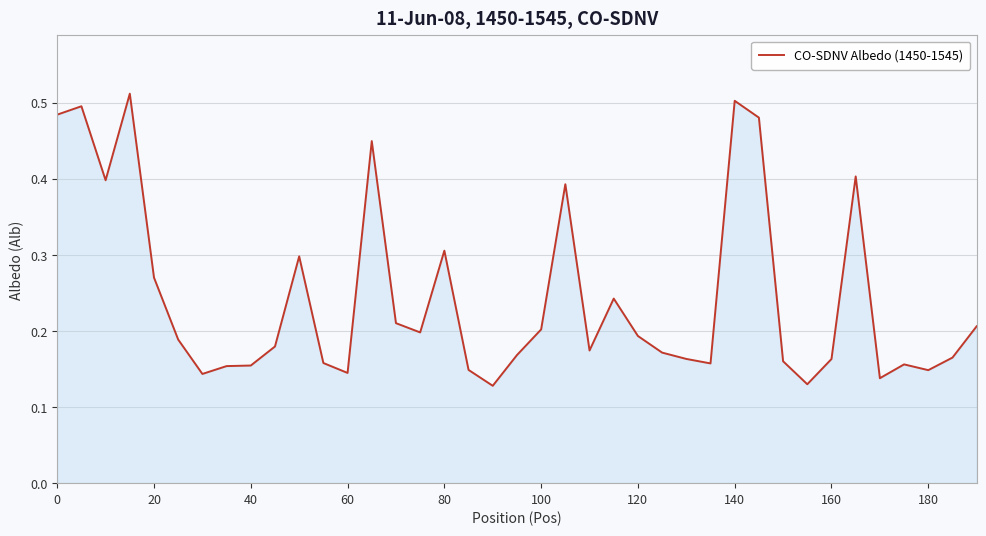

Reading left to right, extract all data points from this chart.

0.5	0.5	0.4	0.5	0.3	0.2	0.1	0.2	0.2	0.2	0.3	0.2	0.1	0.4	0.2	0.2	0.3	0.1	0.1	0.2	0.2	0.4	0.2	0.2	0.2	0.2	0.2	0.2	0.5	0.5	0.2	0.1	0.2	0.4	0.1	0.2	0.1	0.2	0.2